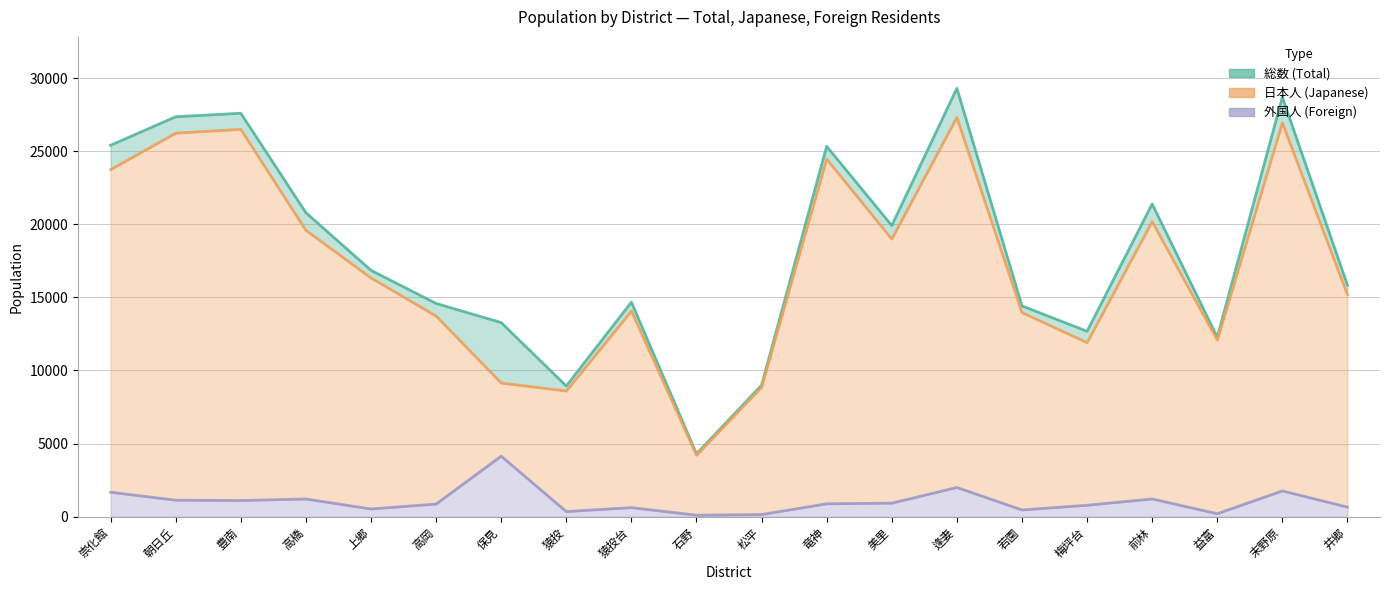

Which series changed the most between 高岡 and 前林?

総数